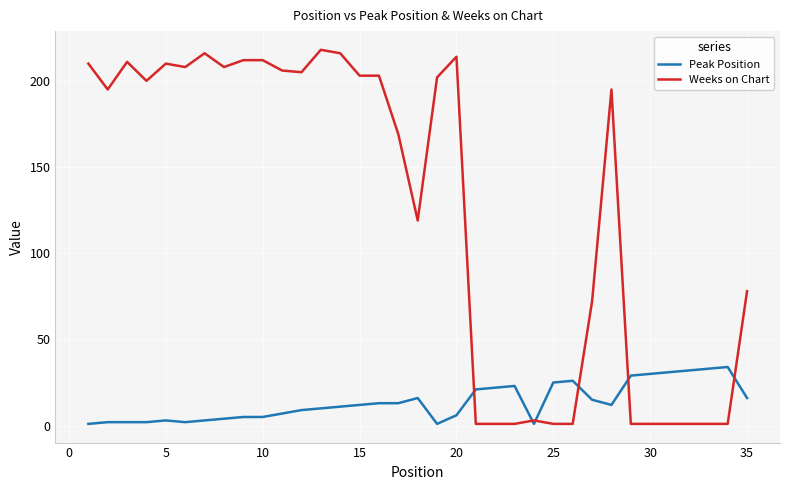

What is the average value of the Weeks on Chart series?

126